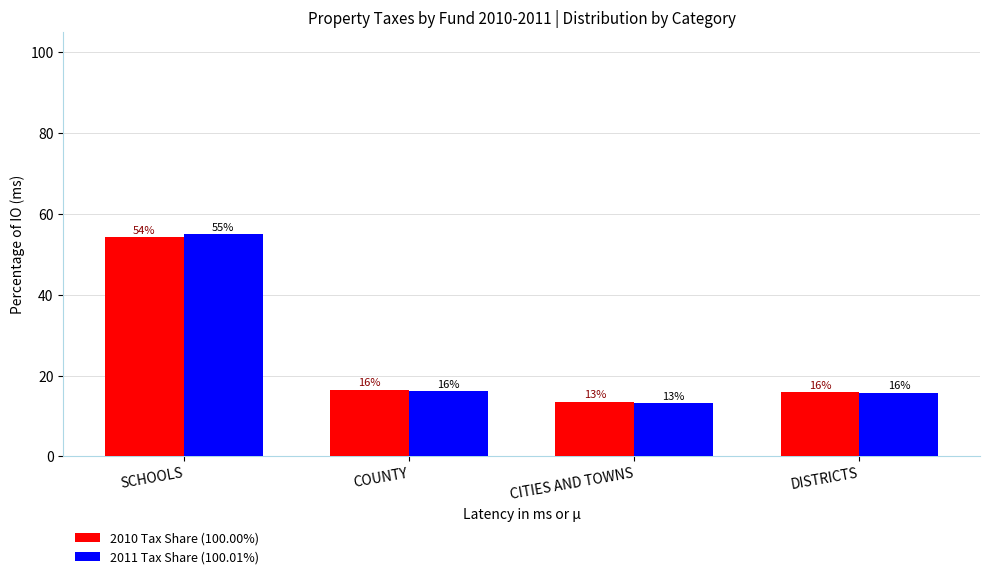

What are all the series names shown in the legend?

2010 Tax Share (100.00%), 2011 Tax Share (100.01%)